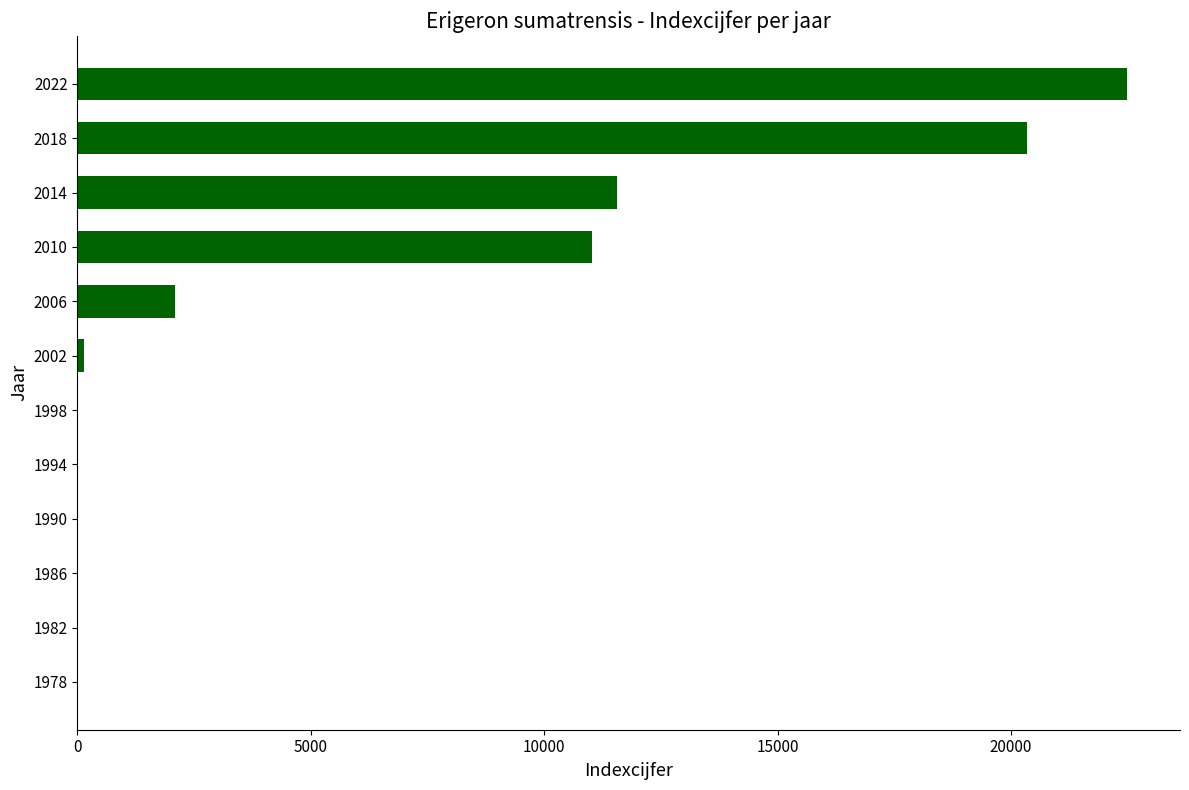

What is the change in value from 1994 to 2022?

+22498